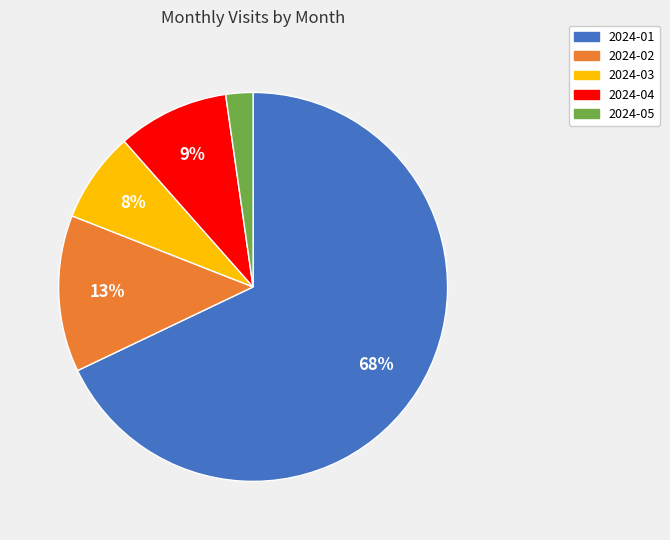

How many slices are in this pie chart?

5